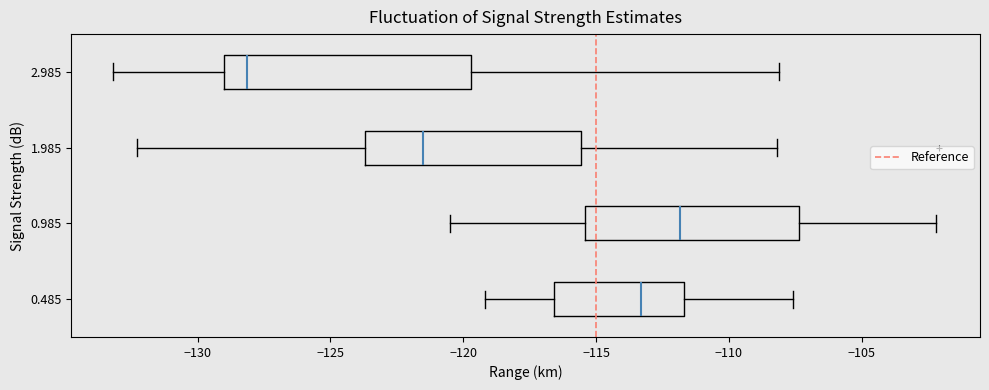

Which box has the furthest to the right median line?

0.985